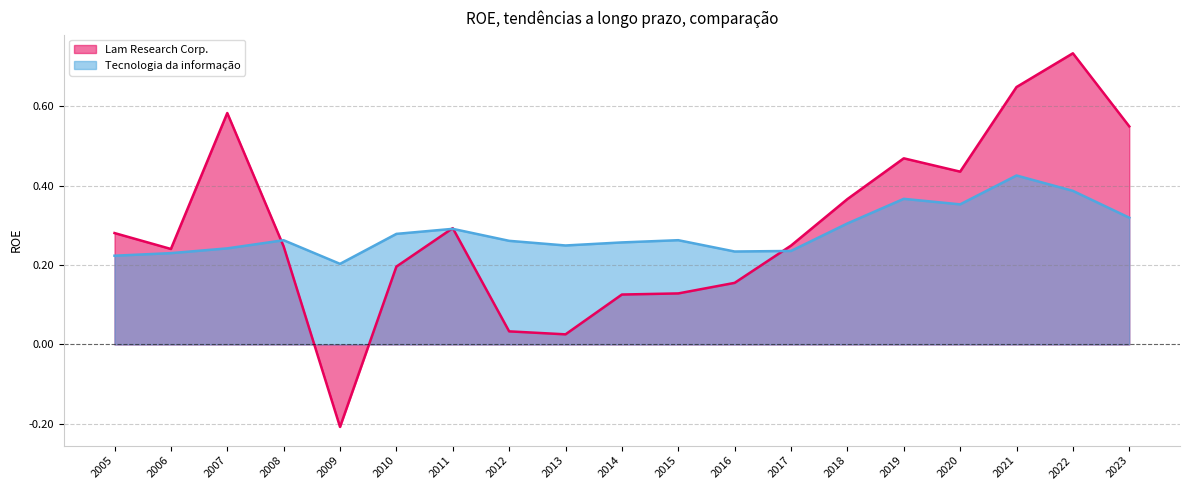

What is the difference between the highest and lowest values at 2015?

0.1